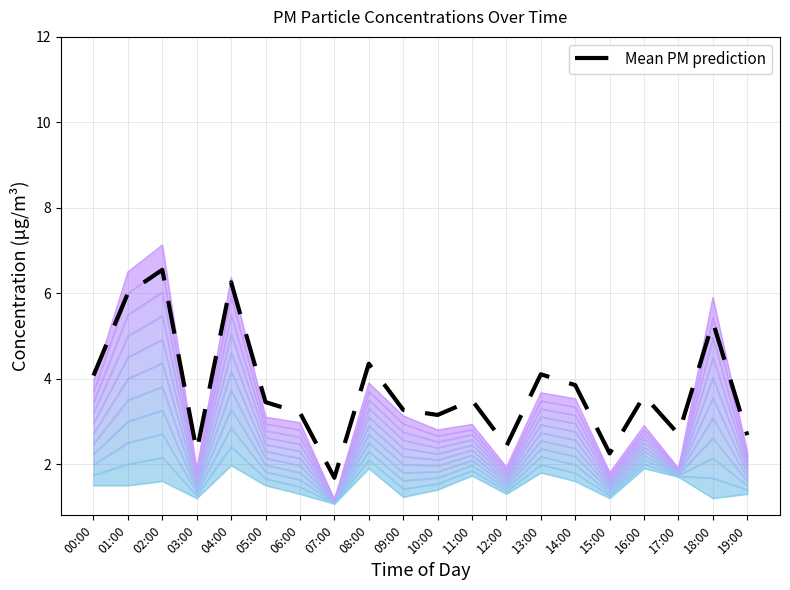

Between 07:00 and 17:00, which is larger?

17:00